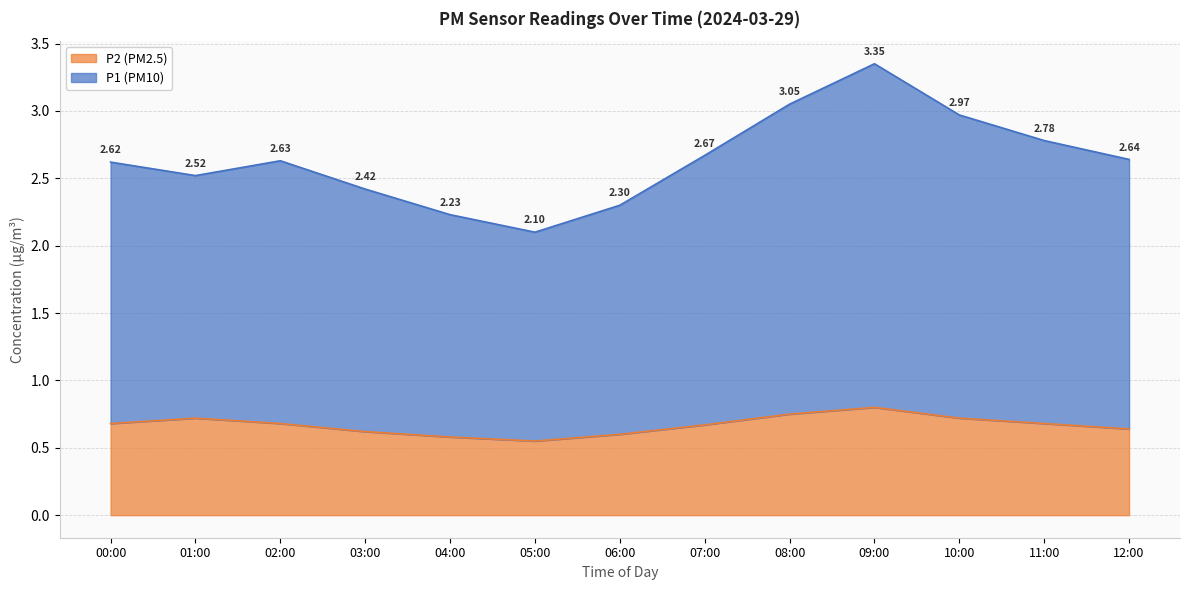

Which series has the largest total across all categories?

P1